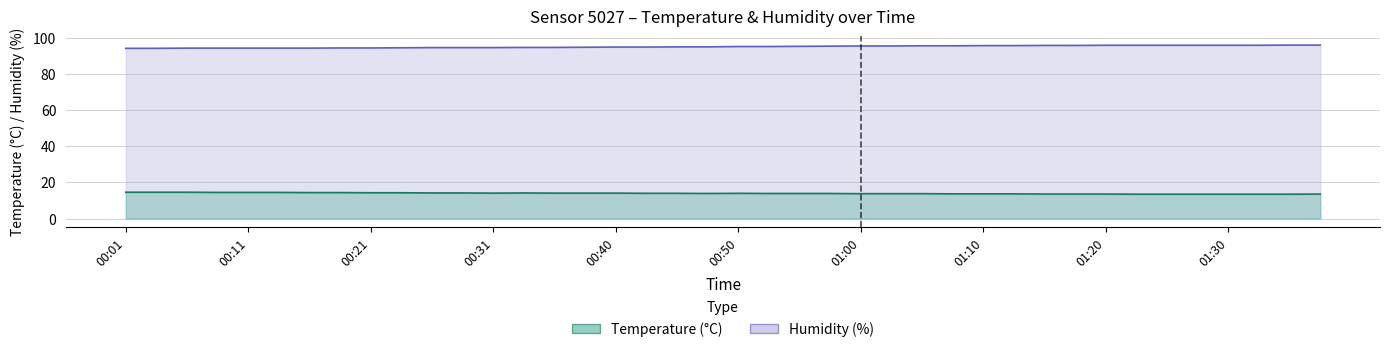

Is it true that humidity equals 162.5 at 01:30?

False